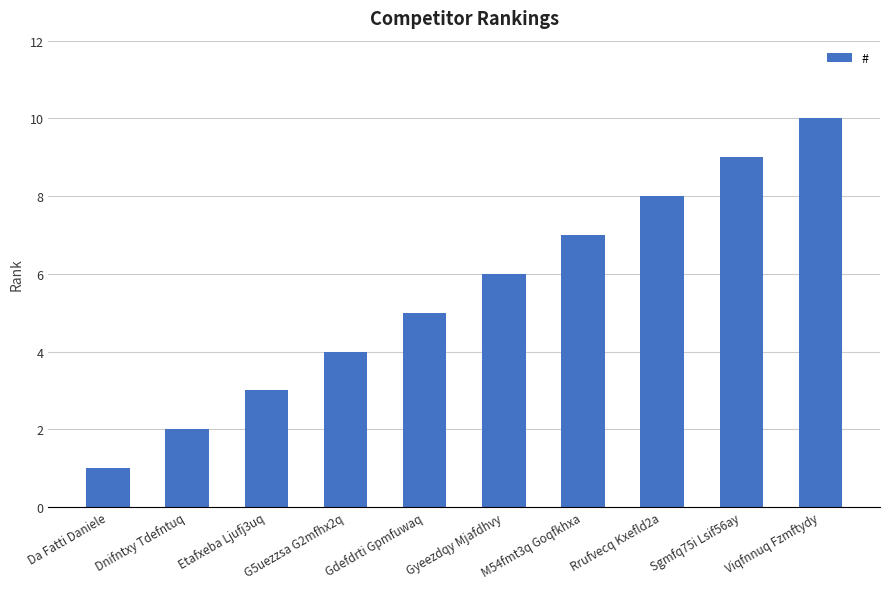

What is the change in value from Da Fatti Daniele to G5uezzsa G2mfhx2q?

+3